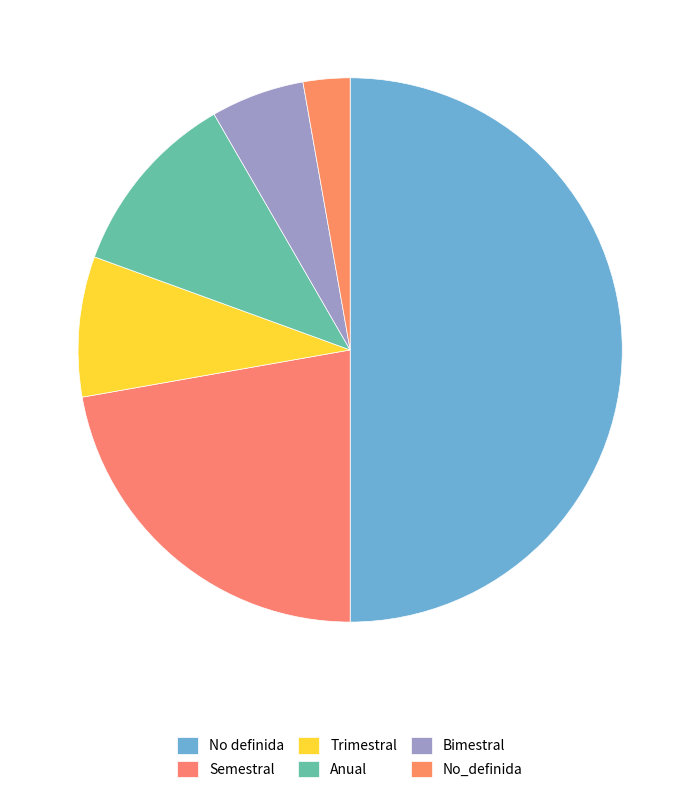

Combined, do No definida and Anual account for over 50%?

Yes